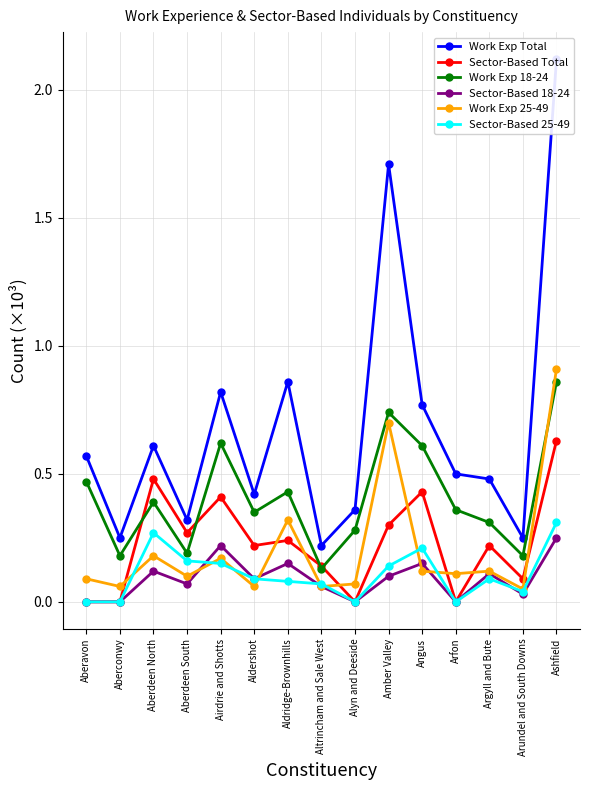

True or false: Work Exp 18-24 and Work Exp Total intersect in this chart.

False